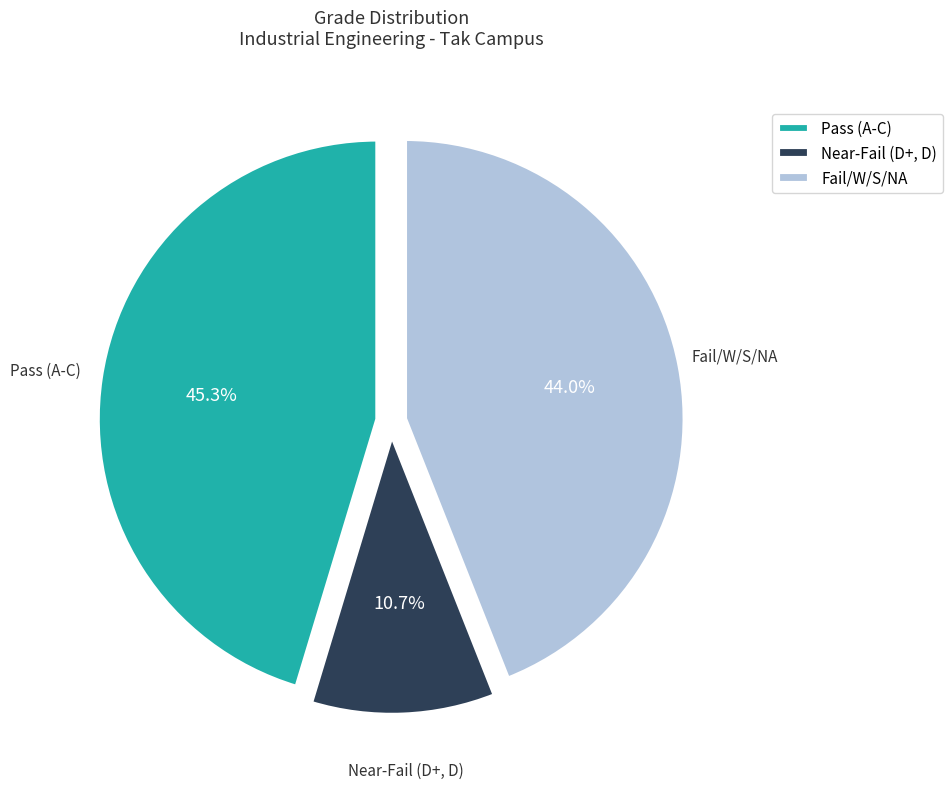

Is there a majority slice in this chart?

No